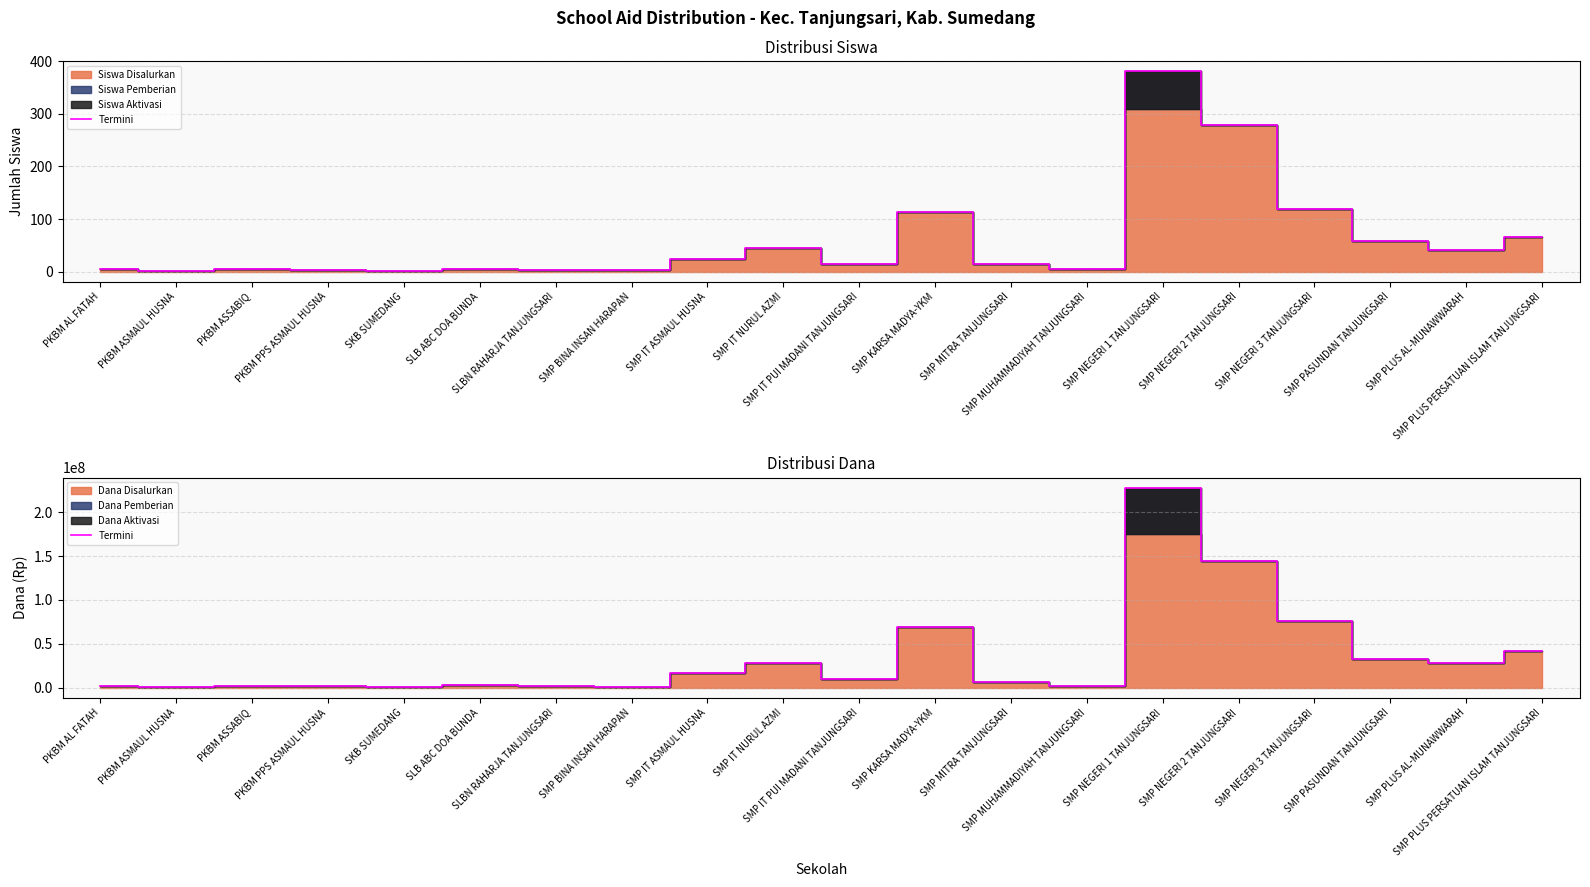

How many data points are above 9750000?

9